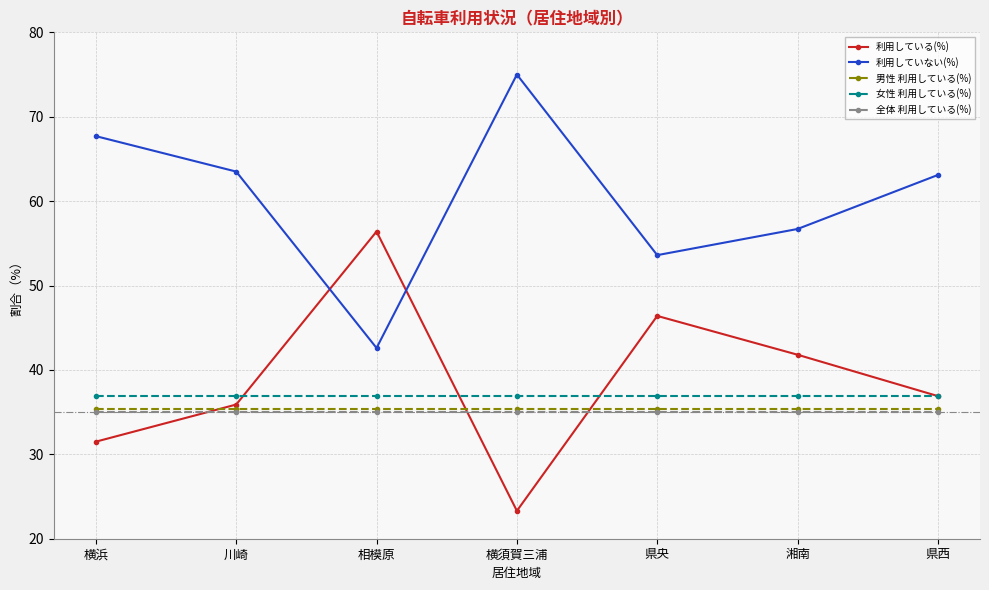

True or false: 男性 利用している(%) and 全体 利用している(%) intersect in this chart.

False